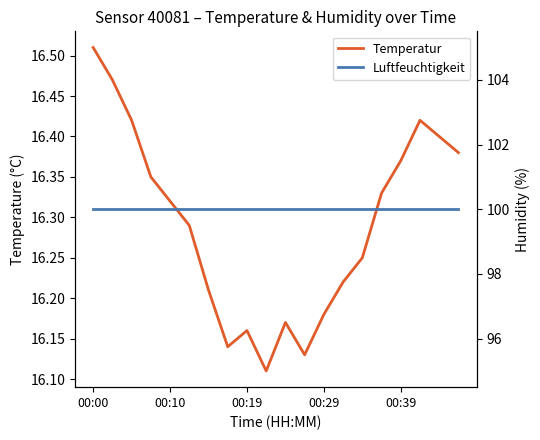

What is the average value of the Luftfeuchtigkeit series?

100.0